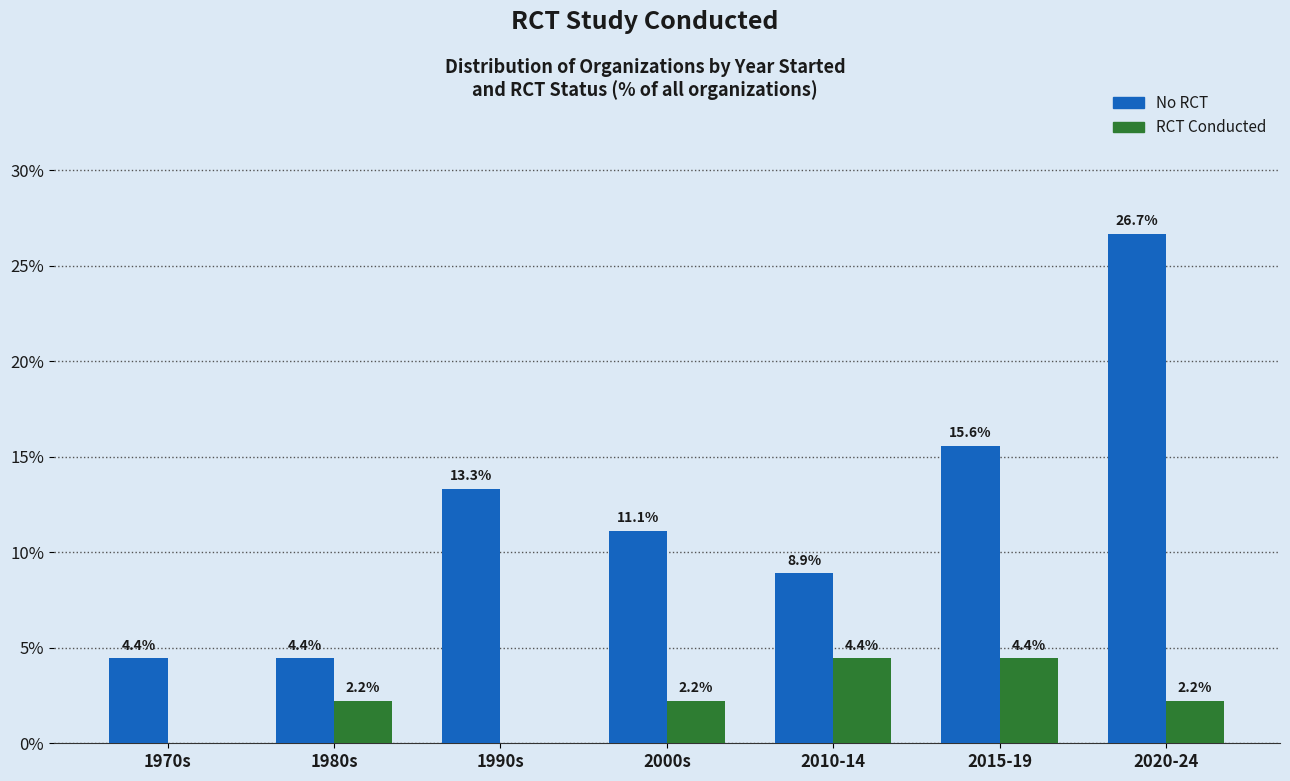

Reading right to left, list all the values displayed in this chart.

No RCT: 26.7	15.6	8.9	11.1	13.3	4.4	4.4
RCT Conducted: 2.2	4.4	4.4	2.2	0.0	2.2	0.0